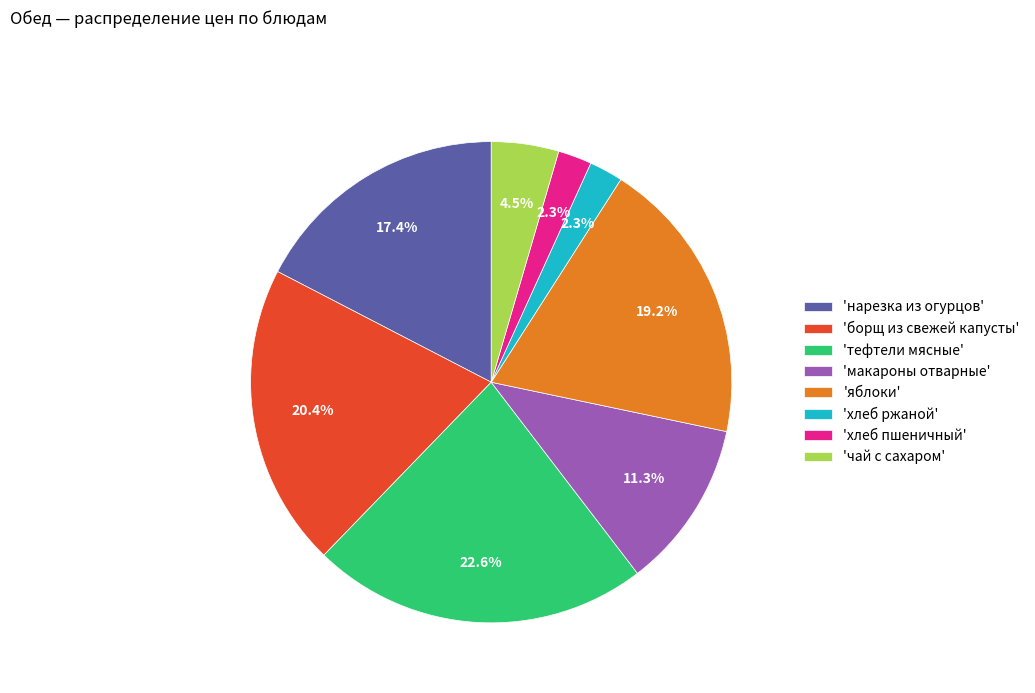

What percentage do 'яблоки' and 'хлеб пшеничный' together represent?

21.5%